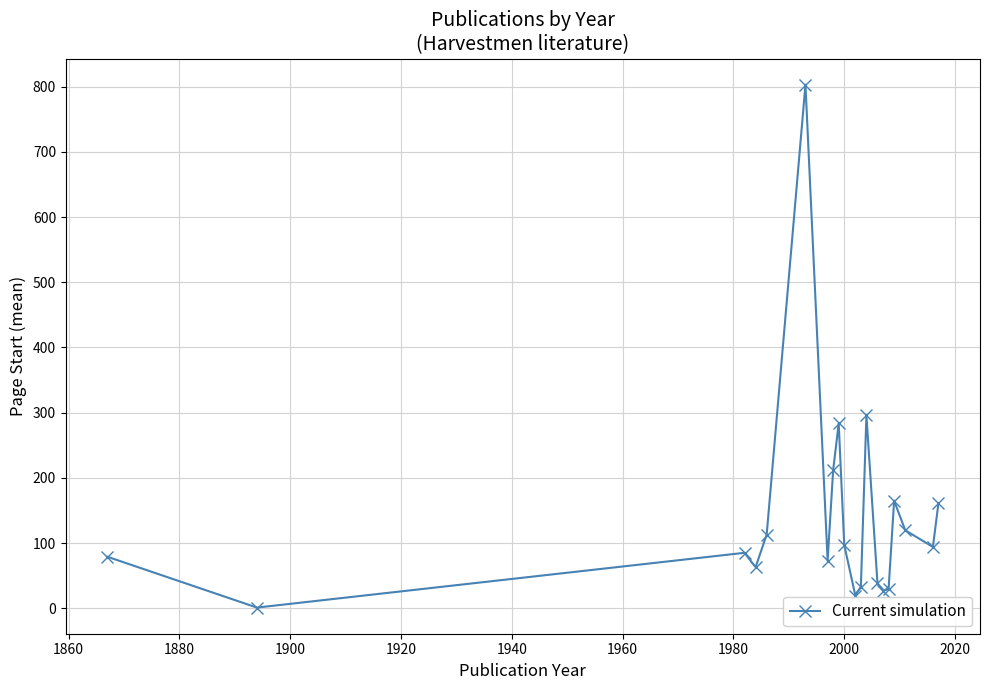

What is the value of the 17th point from the left?

165.0